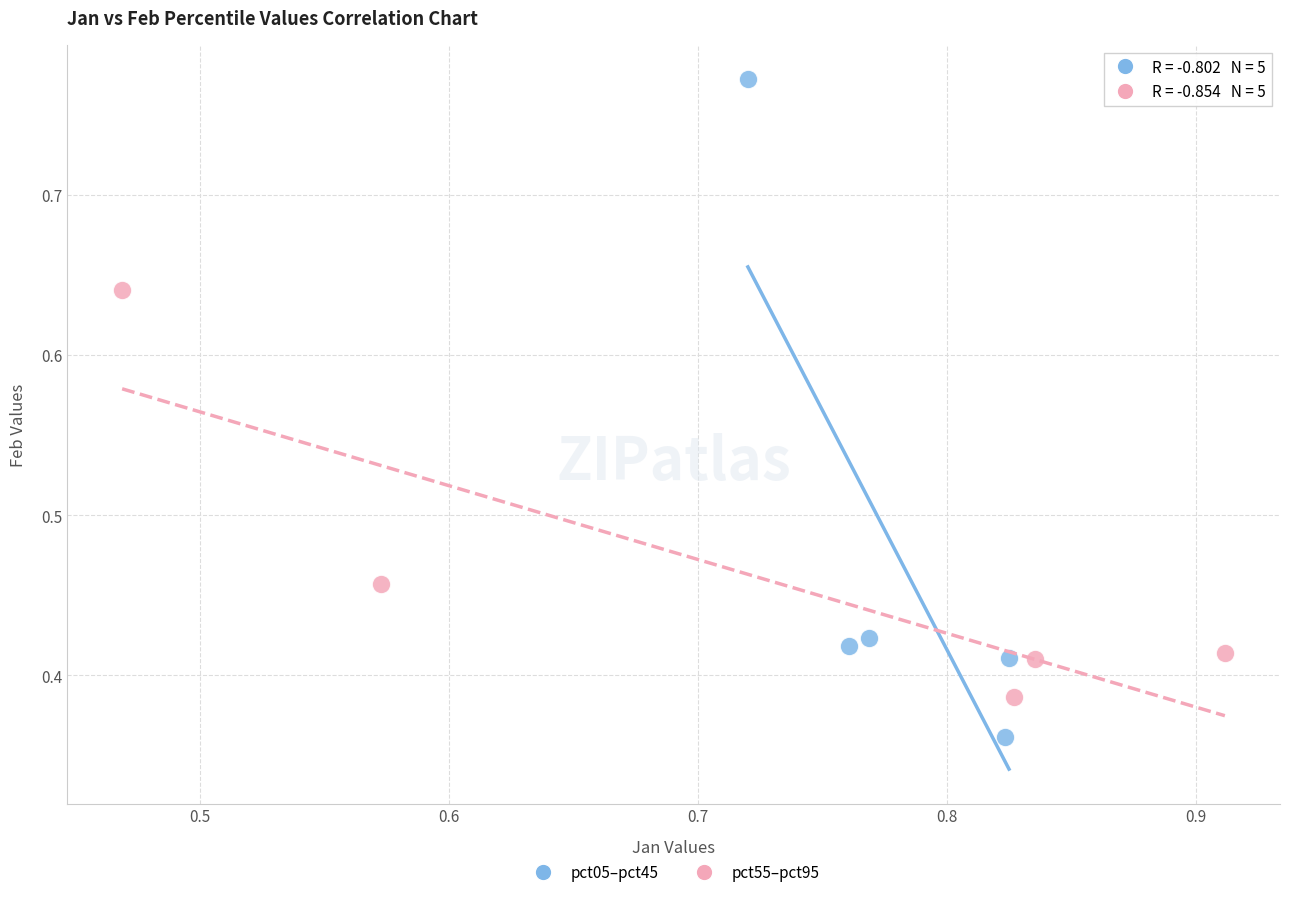

Which series reaches the maximum Y coordinate?

pct05–pct45